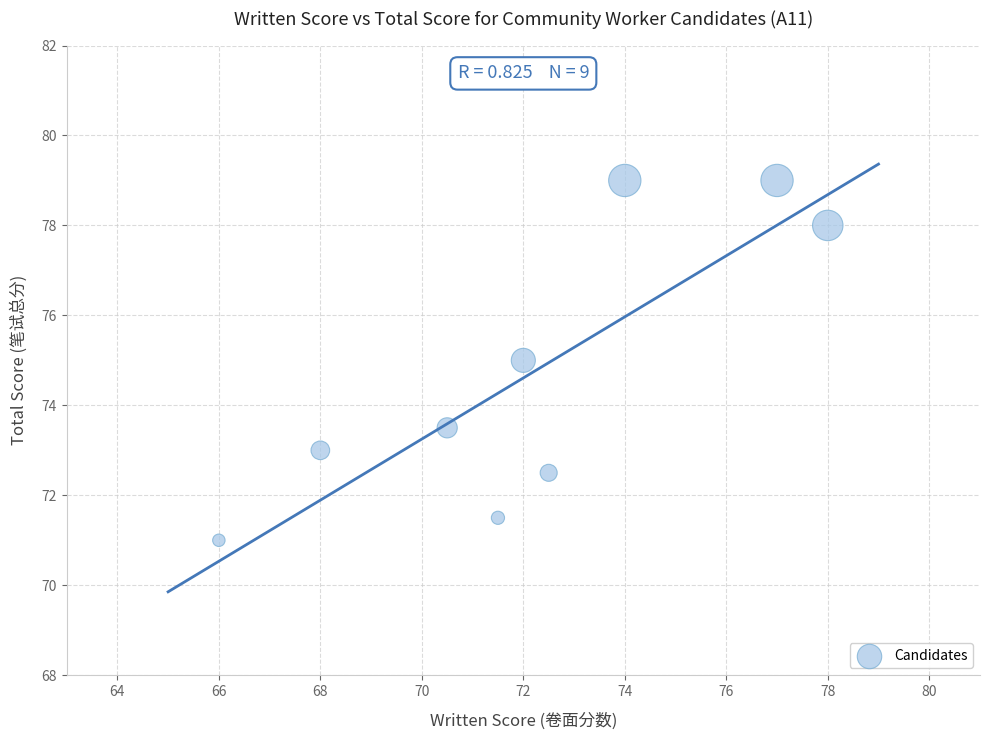

What is the average X value?

72.2